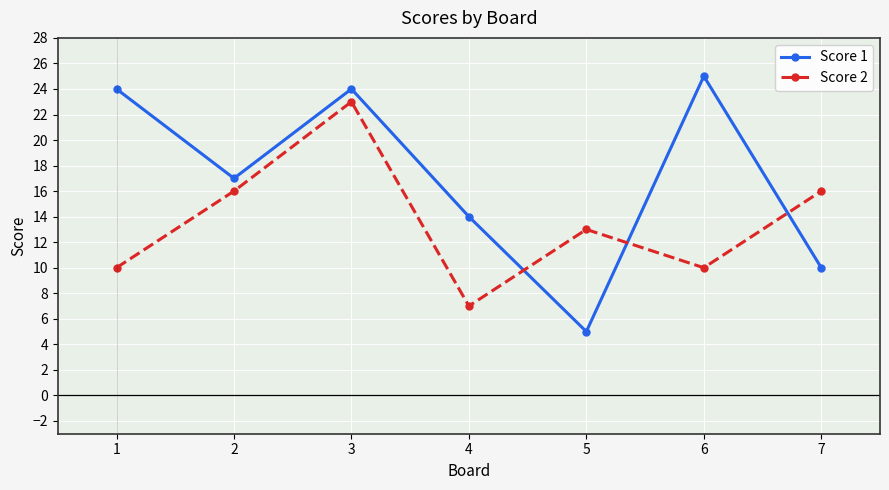

What is the sum of all Score 1 values?

119